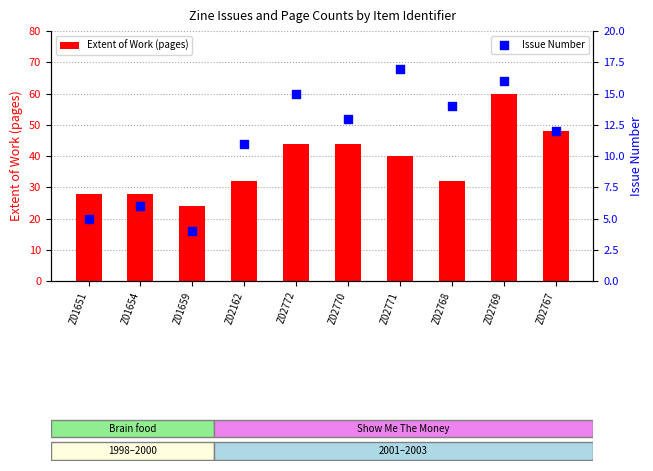

At how many categories does at least one series exceed 44?

2